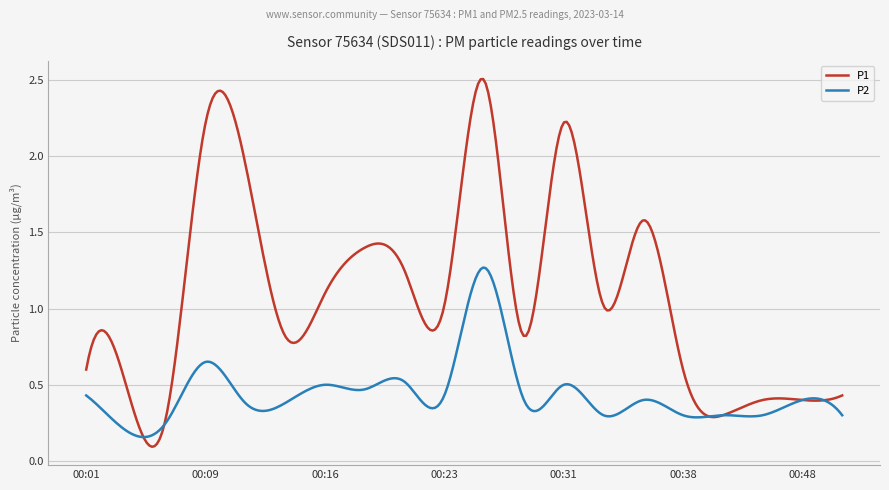

Which series has the largest range (max minus min)?

P1